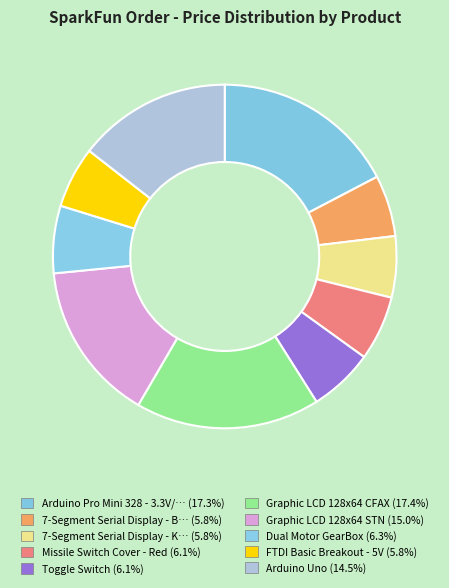

To the nearest percent, what is the difference between the largest and smallest slice percentages?

12%